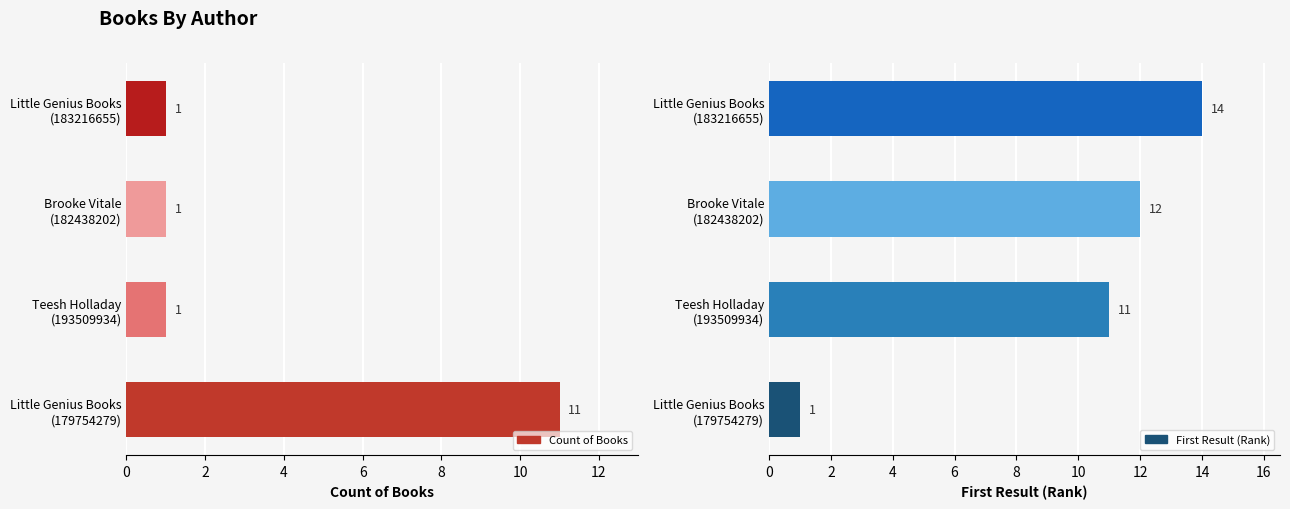

Rank the series at Little Genius Books (179754279) from lowest to highest value.

First Result (Rank), Count of Books